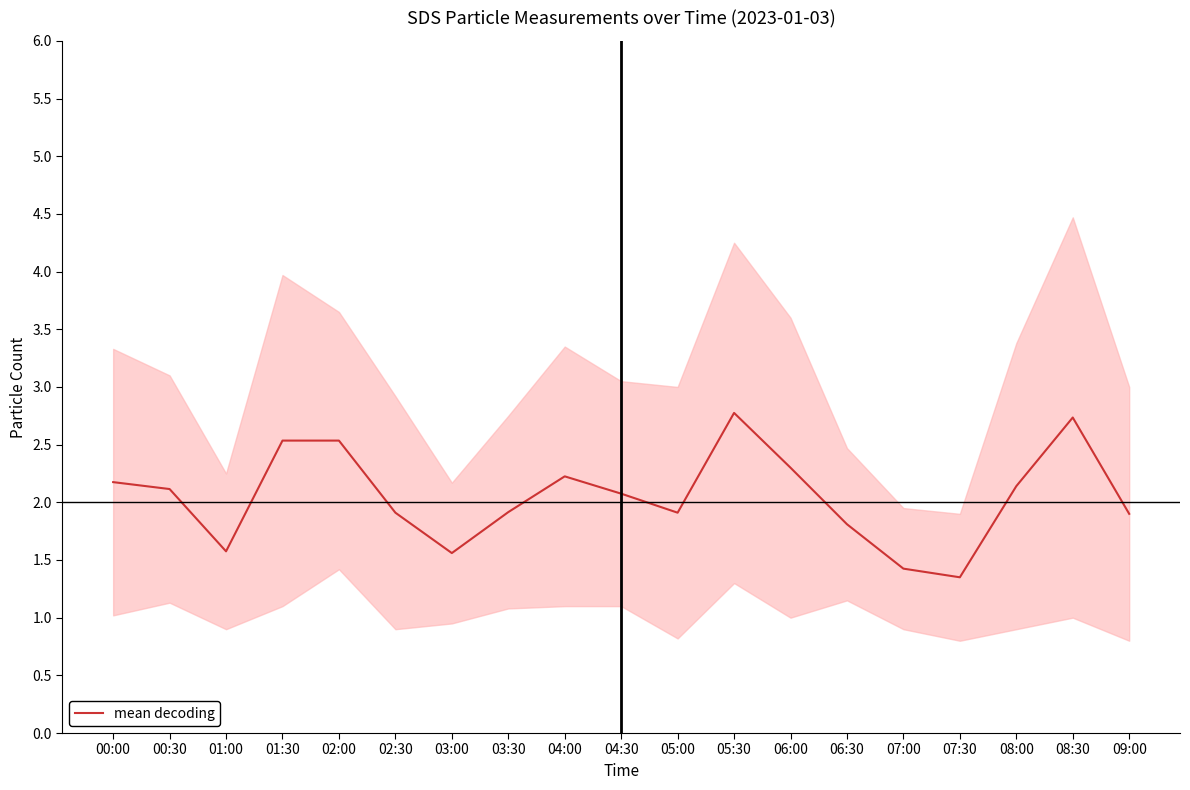

What is the ratio of the value at 06:00 to the value at 03:00?

1.5